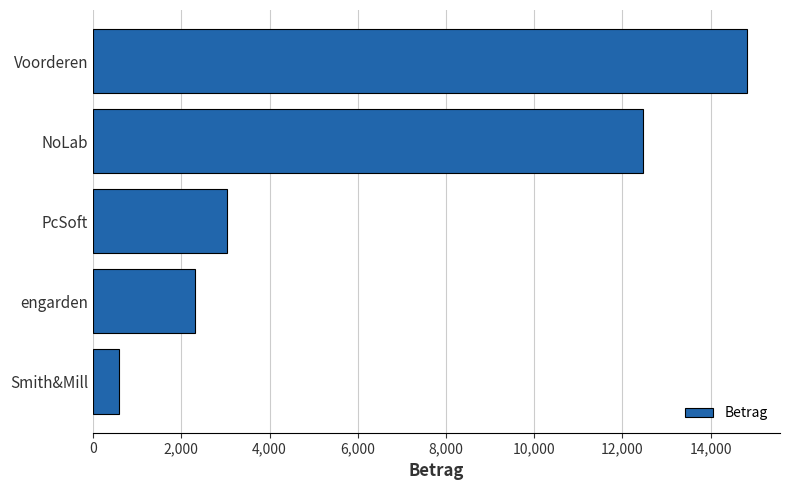

What is the sum of the values at NoLab and Smith&Mill?

13050.0